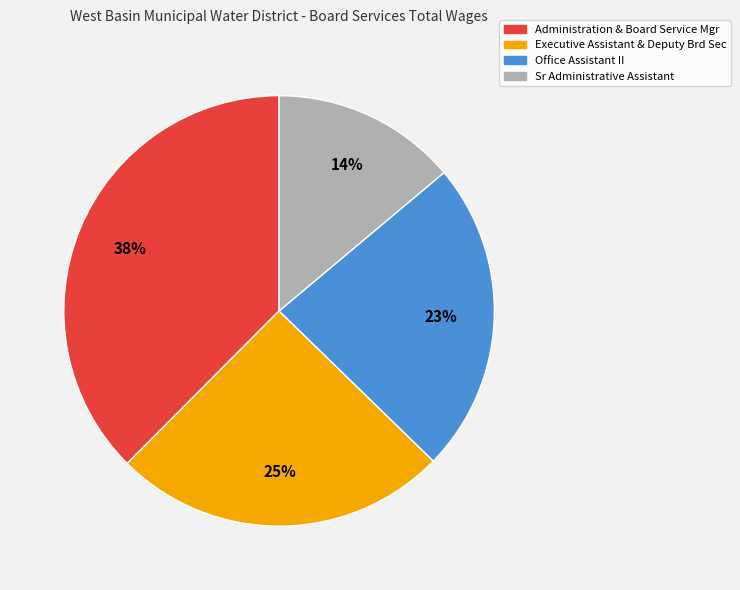

What is the ratio of the value at Administration & Board Service Mgr to the value at Sr Administrative Assistant?

2.7